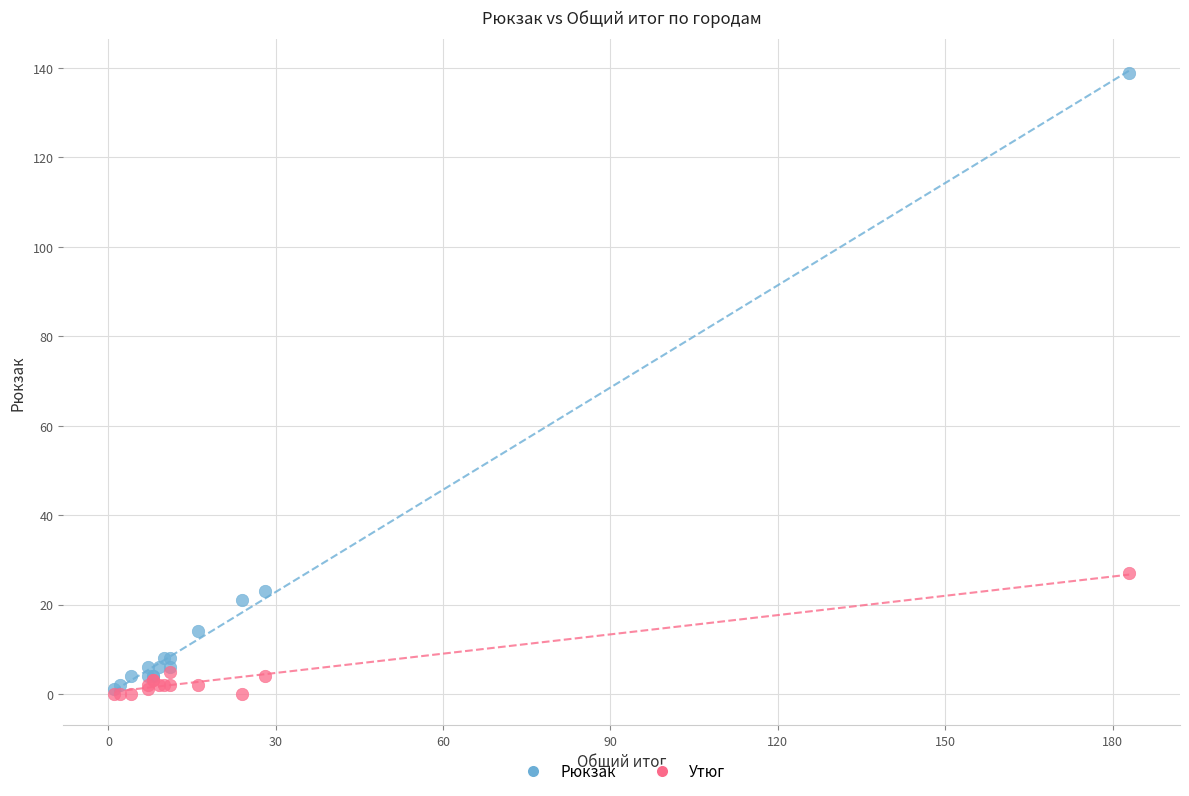

Across all series, what Y value is closest to 69?

27